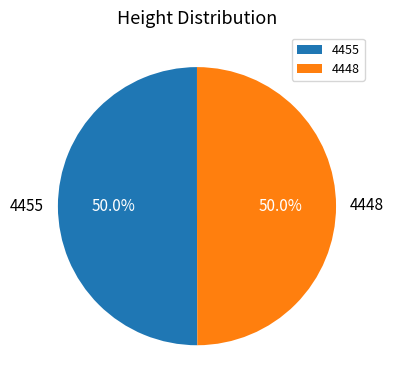

To the nearest percent, what is the average slice percentage?

50%